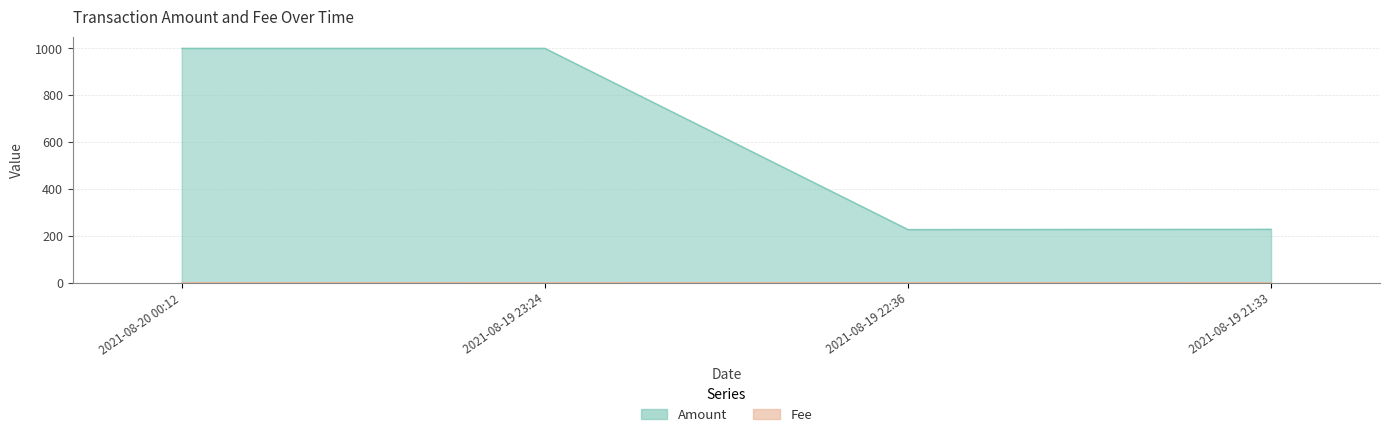

Is the value of Amount at 2021-08-19 23:24 greater than the value of Fee at 2021-08-19 22:36?

Yes